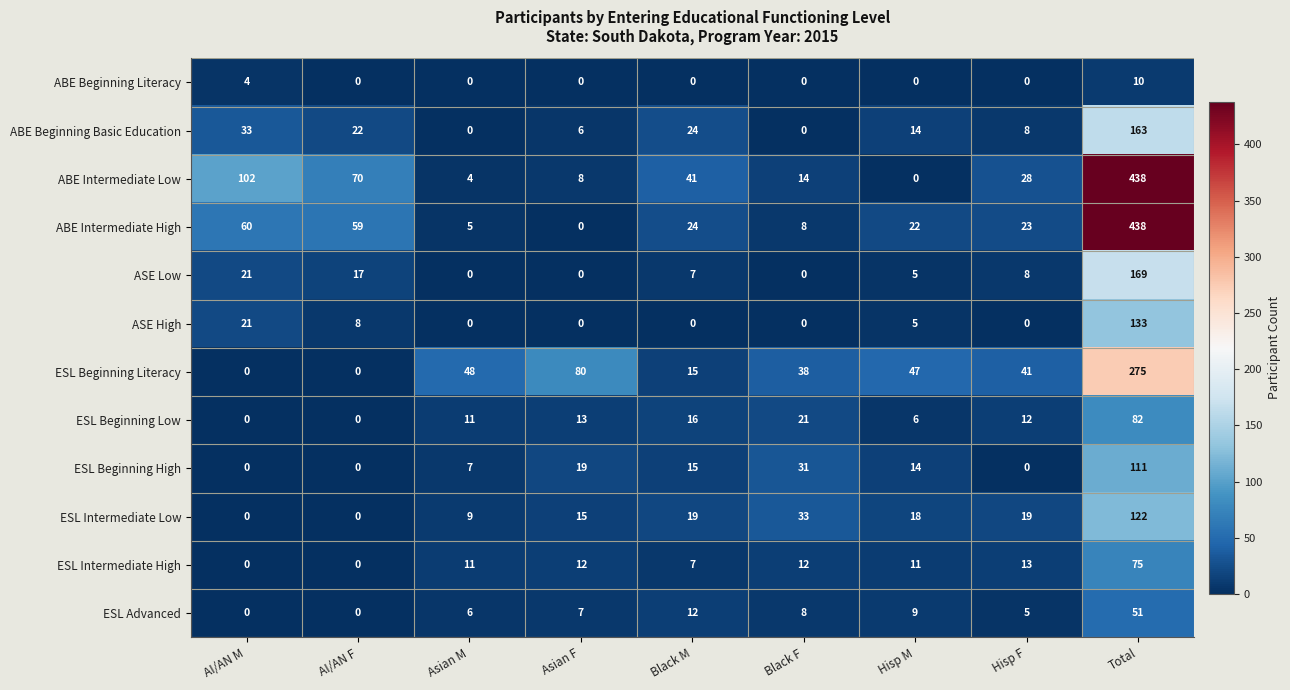

What is the greatest value displayed?

438